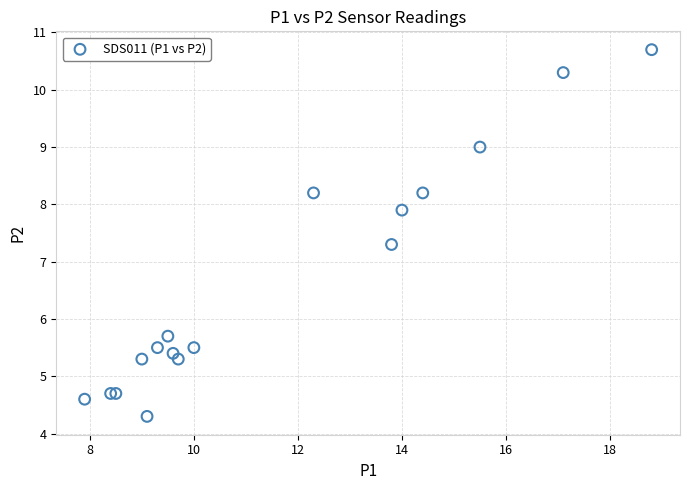

What Y value in the scatter plot is closest to 7?

7.3